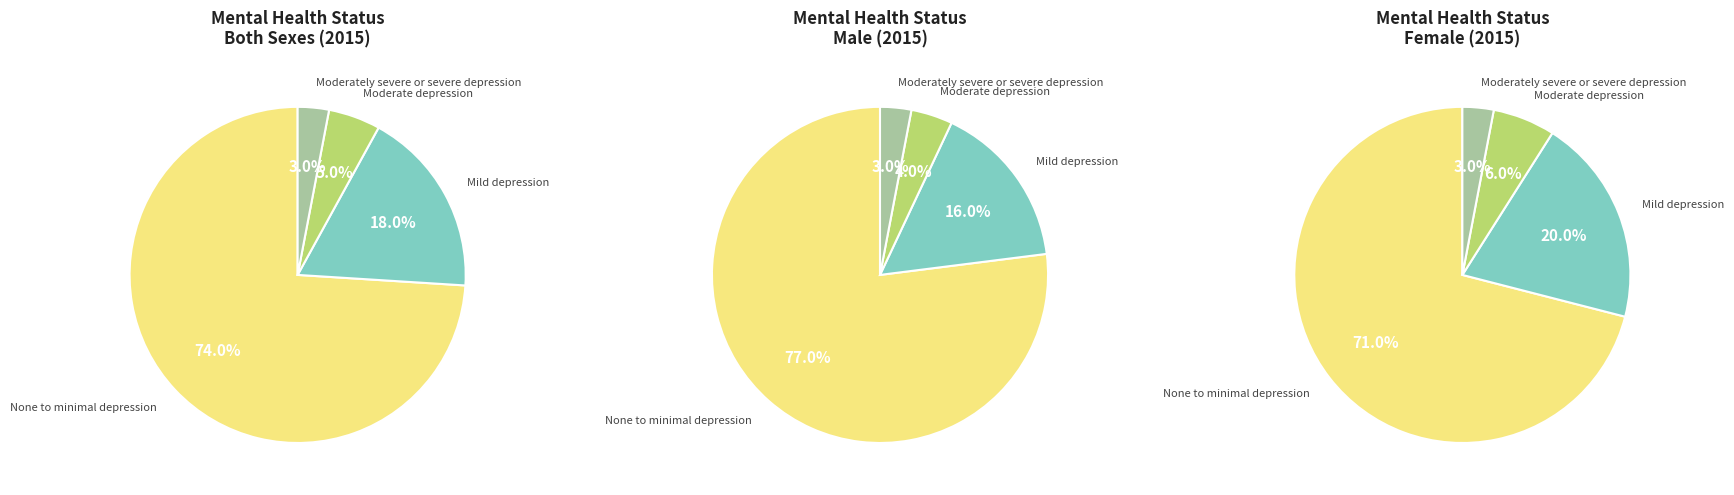

Is it true that Mild depression is 7% of the pie?

False